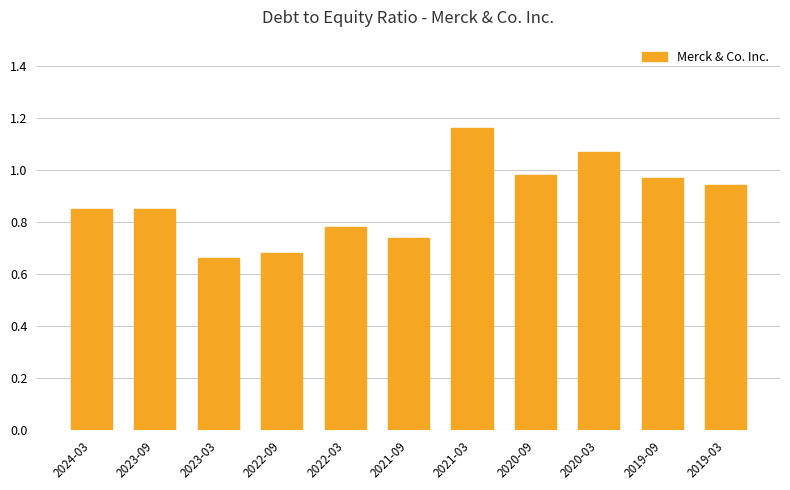

How many distinct data groups are displayed?

1